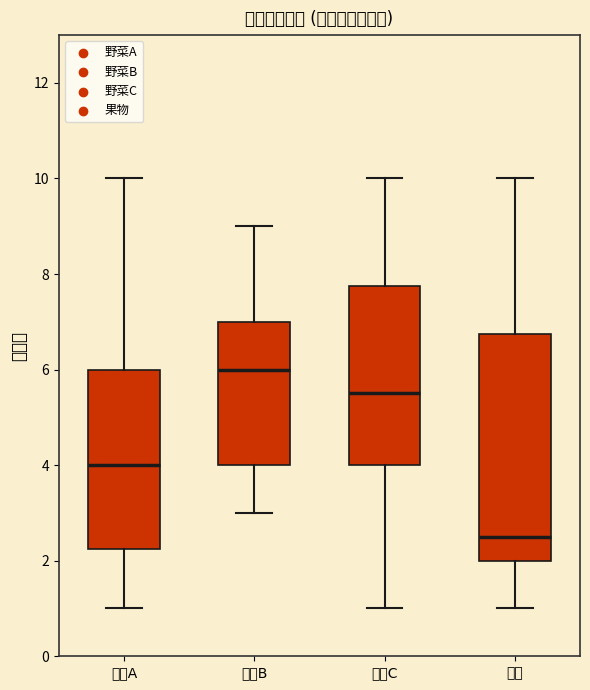

Reading left to right, transcribe this box plot: for each box, give where its median line is, the range the box spans, and where its two whiskers end, as read against the y-axis. The values are not printed on the chart, so give them approximately, as read against the axis.

野菜A: median 4.0, box 2.2 to 6.0, whiskers 1.0 to 10.0
野菜B: median 6.0, box 4.0 to 7.0, whiskers 3.0 to 9.0
野菜C: median 5.6, box 4.0 to 7.8, whiskers 1.0 to 10.0
果物: median 2.6, box 2.0 to 6.8, whiskers 1.0 to 10.0